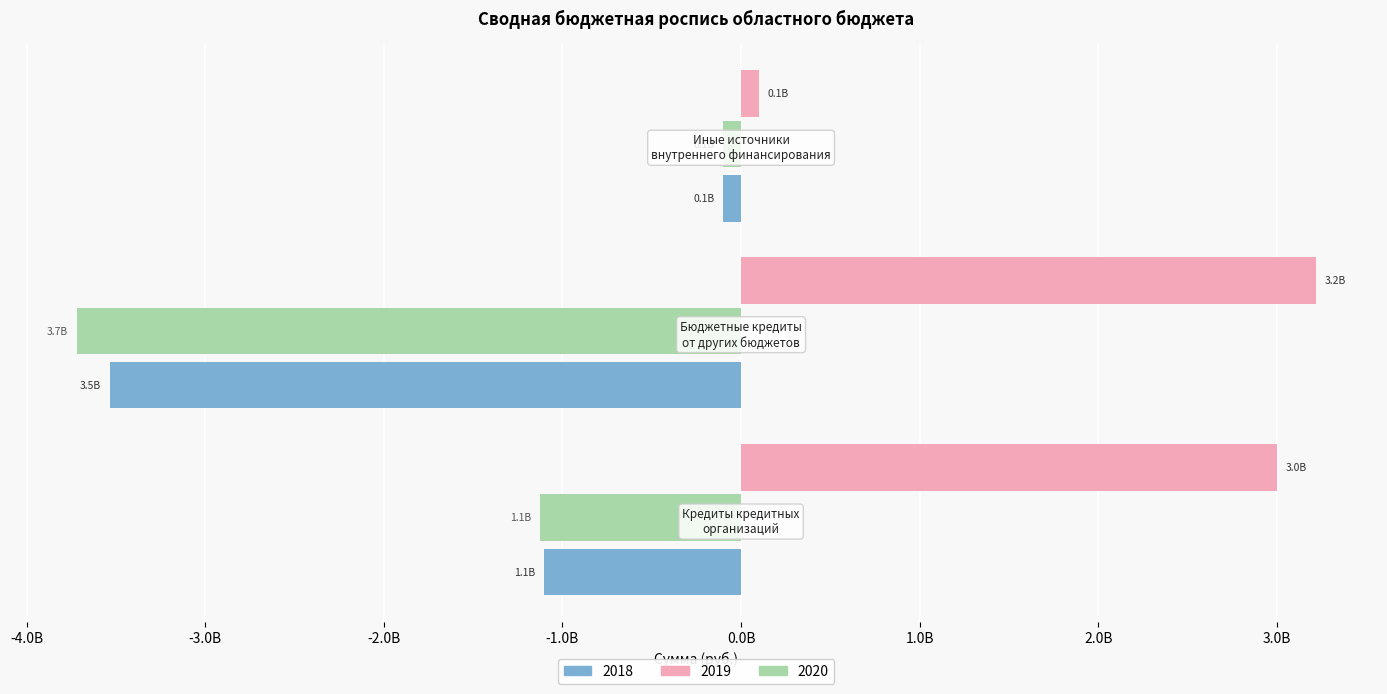

What are all the series names shown in the legend?

2018, 2019, 2020